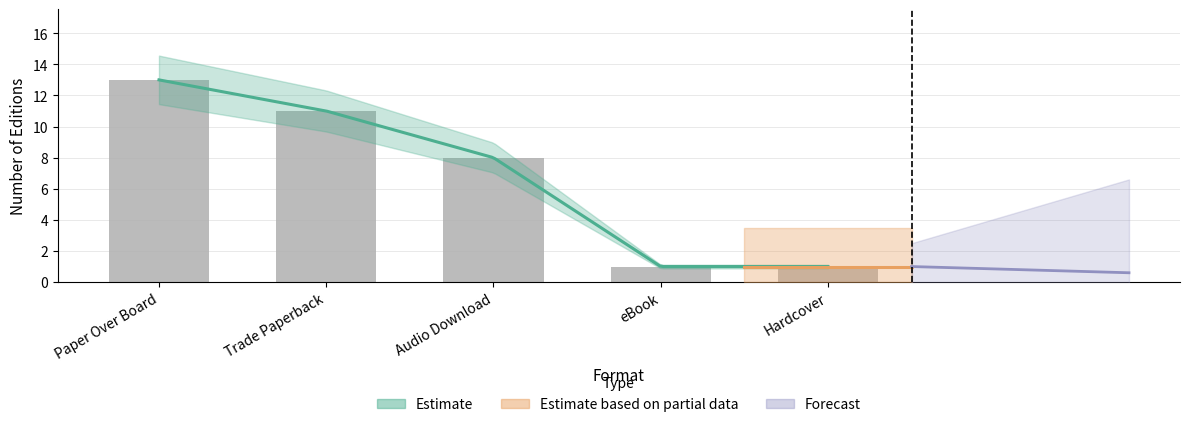

Reading left to right, extract all data points from this chart.

13	11	8	1	1